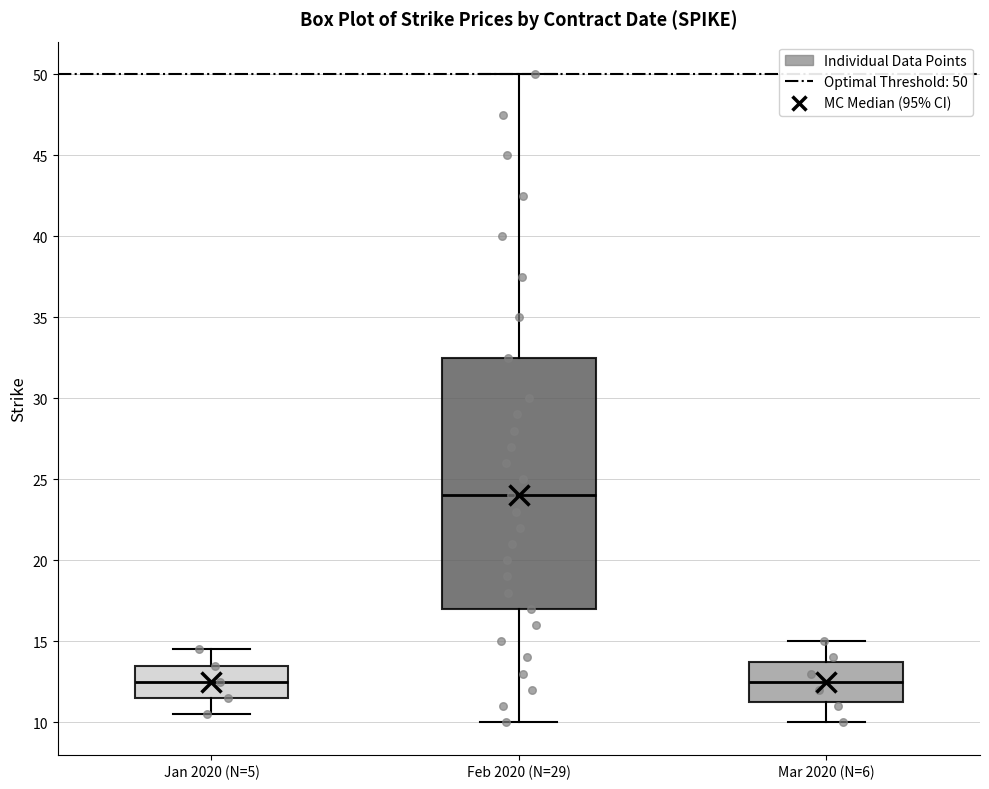

Reading left to right, read every box against the y-axis: the position of its median line, the range the box covers, and the ends of its whiskers. The values are not printed on the chart, so give them approximately, as read against the axis.

Jan 2020 (N=5): median 12.5, box 11.5 to 13.5, whiskers 10.5 to 14.5
Feb 2020 (N=29): median 24.0, box 17.0 to 32.5, whiskers 10.0 to 50.0
Mar 2020 (N=6): median 12.5, box 11.5 to 14.0, whiskers 10.0 to 15.0